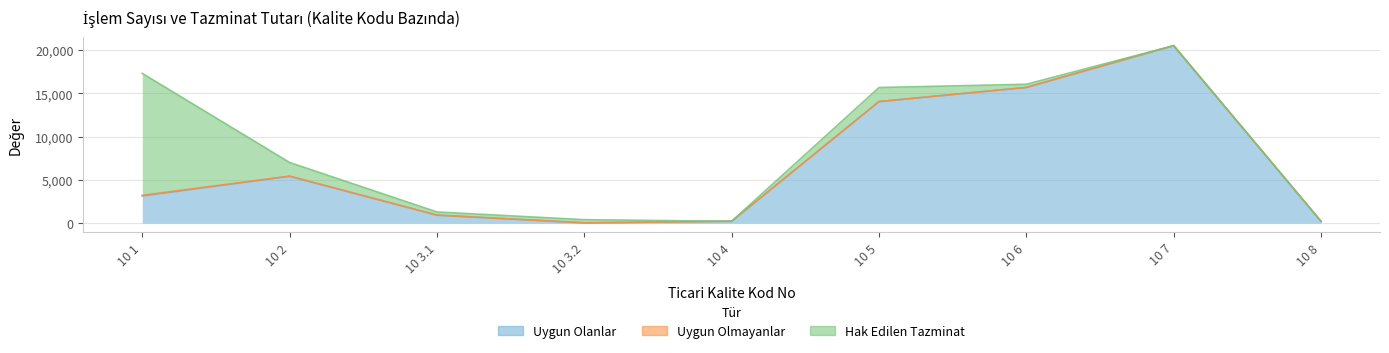

Rank the series by their maximum value, from highest to lowest.

Uygun Olanlar, Hak Edilen Tazminat, Uygun Olmayanlar